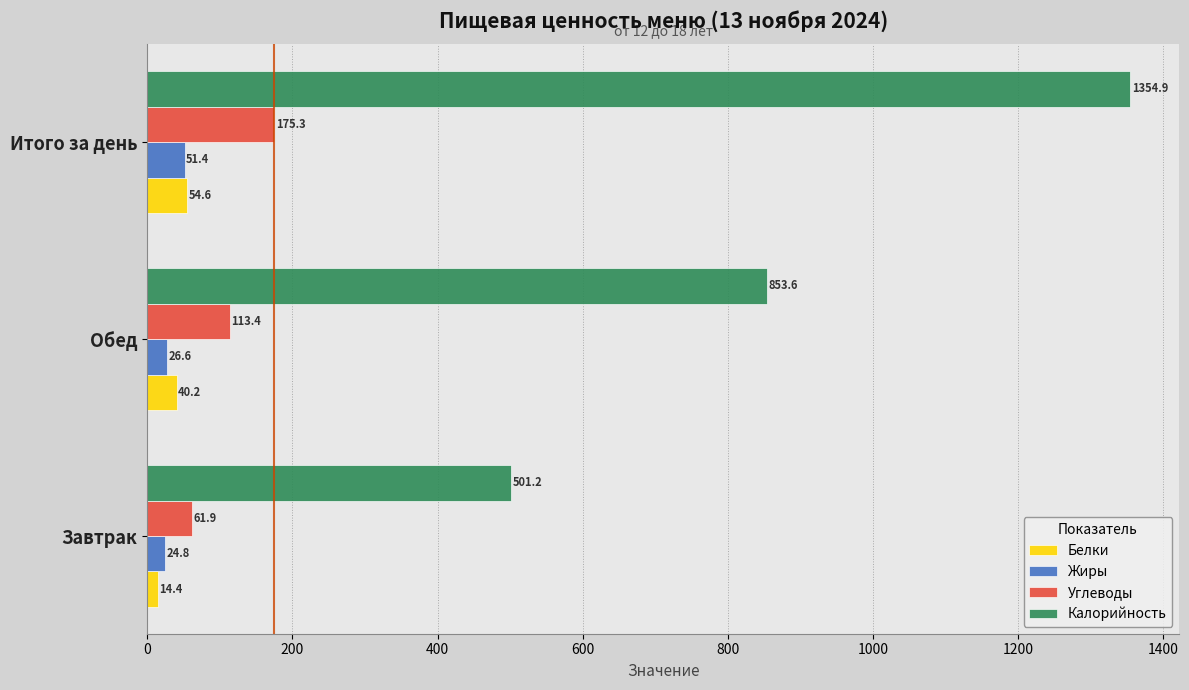

What value does the Калорийность series have at Итого за день?

1354.9